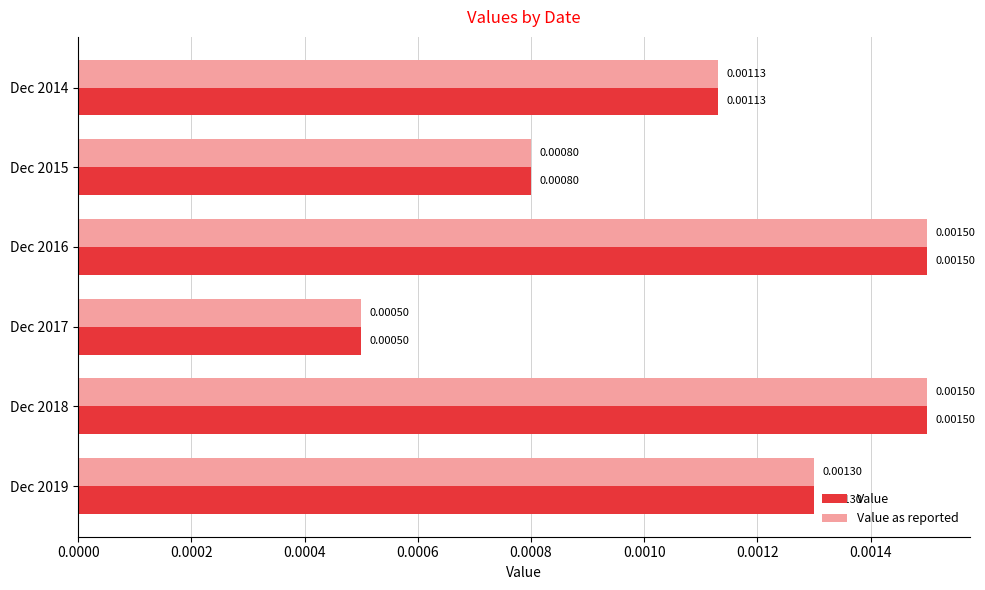

At how many categories does at least one series exceed 0?

6